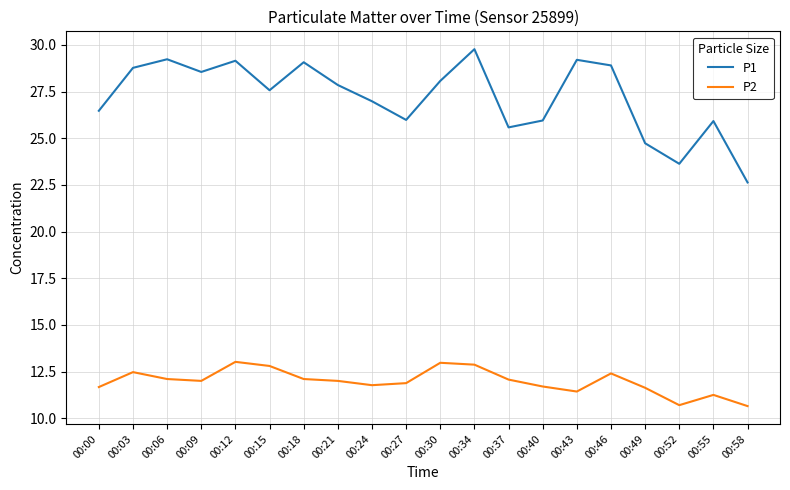

Rank the series at 00:06 from highest to lowest value.

P1, P2